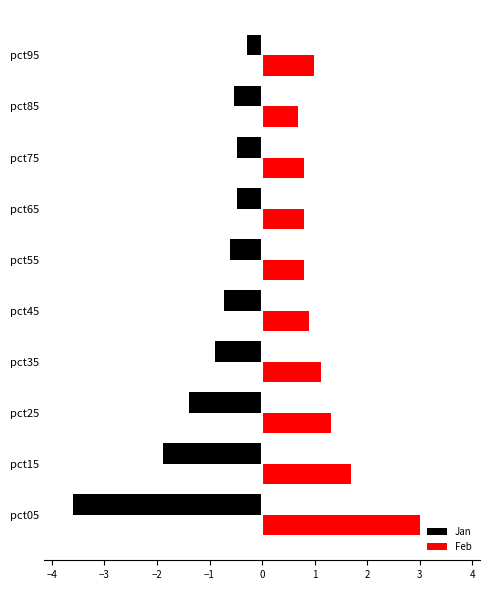

Rank the series by their average value, from lowest to highest.

Jan, Feb